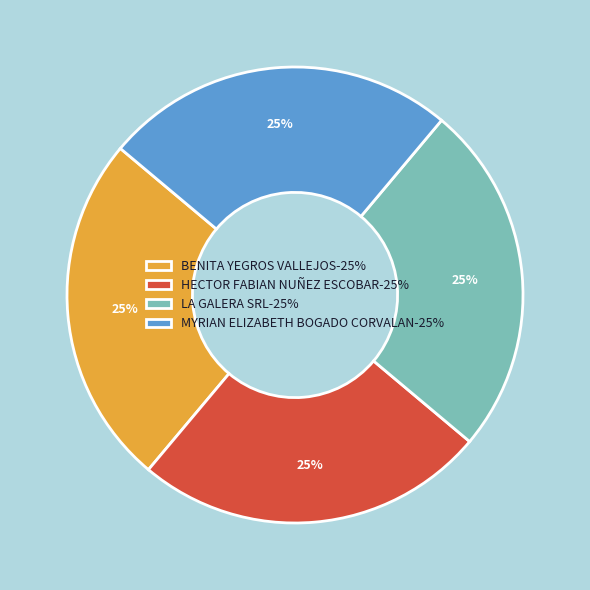

Approximately how many times larger is the value at HECTOR FABIAN NUÑEZ ESCOBAR-25% compared to BENITA YEGROS VALLEJOS-25%?

1.0